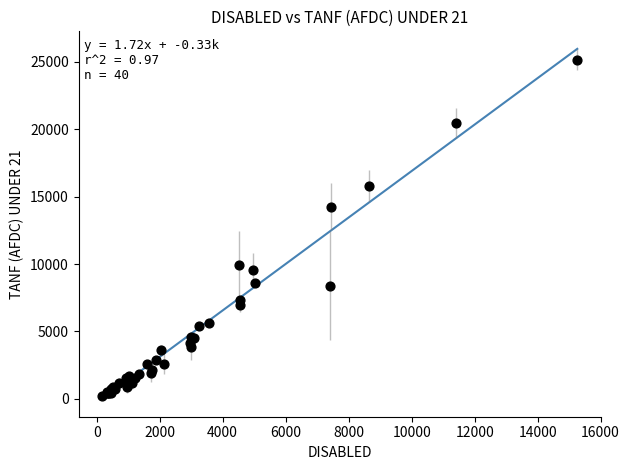

What Y value in the scatter plot is closest to 12697?

14250